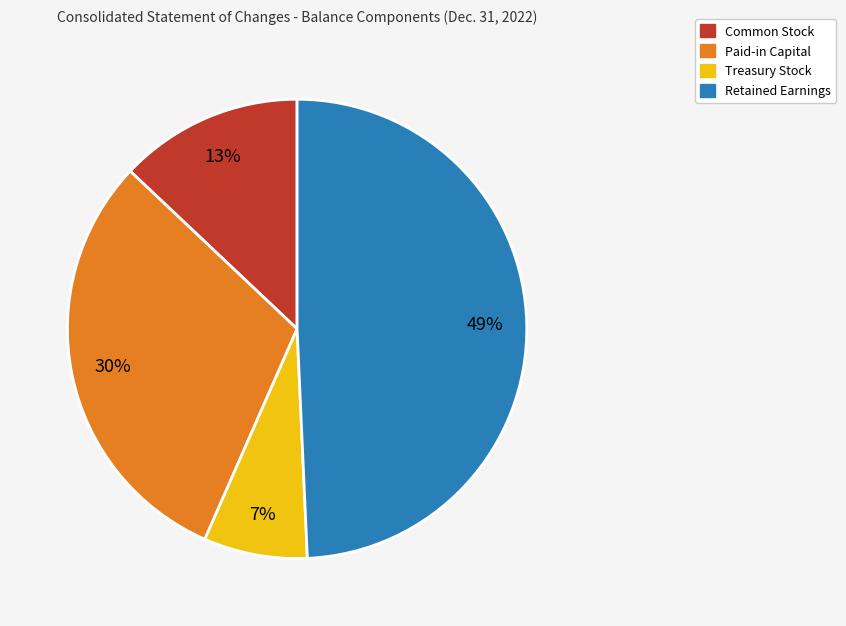

Rank the categories by value from lowest to highest.

Treasury Stock, Common Stock, Paid-in Capital, Retained Earnings